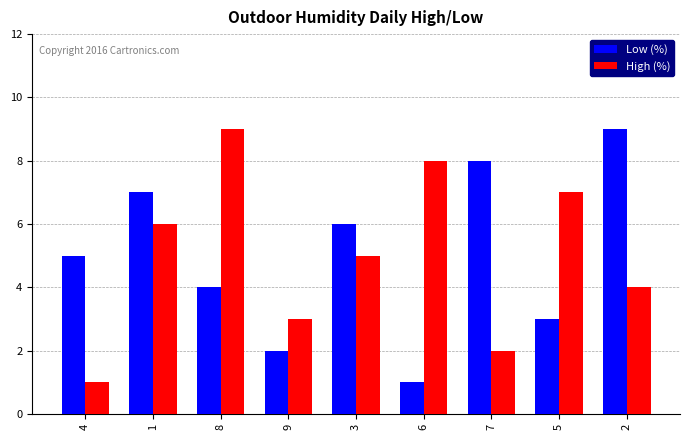

How many values in the High (%) series are below 5?

4